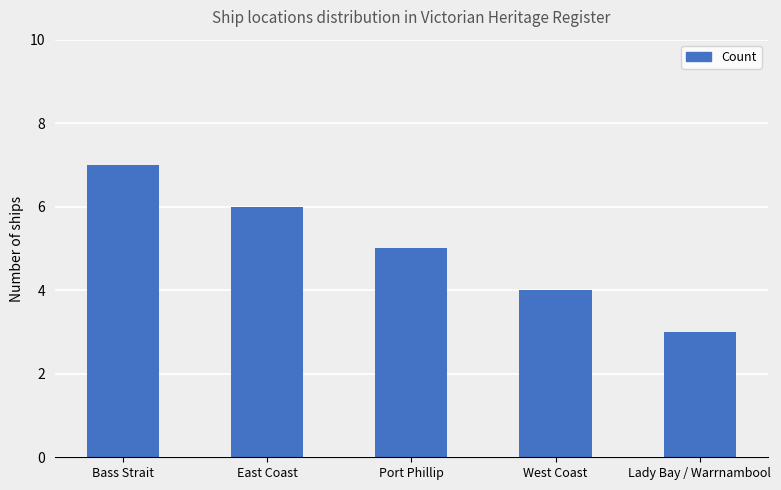

Reading right to left, transcribe all the data shown in this chart.

3	4	5	6	7